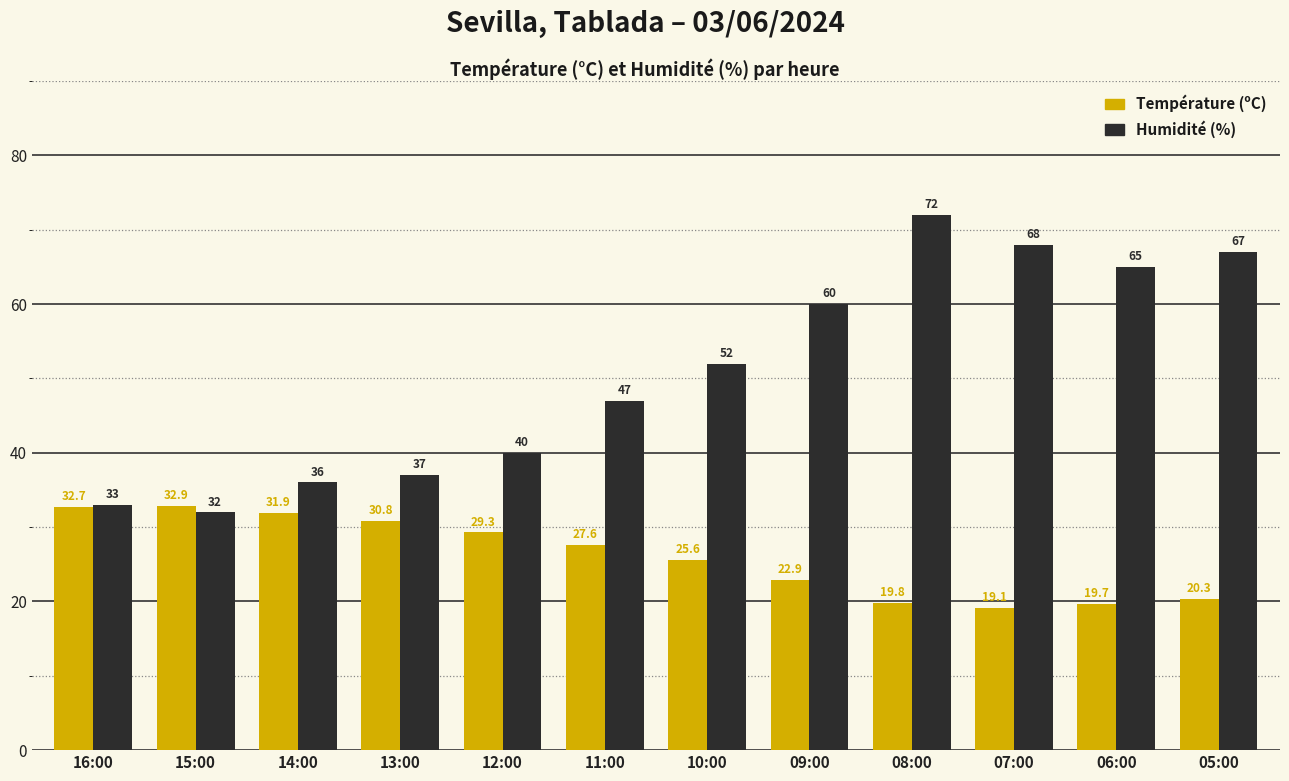

Is the value of Humidité (%) at 06:00 greater than the value of Température (ºC) at 12:00?

Yes